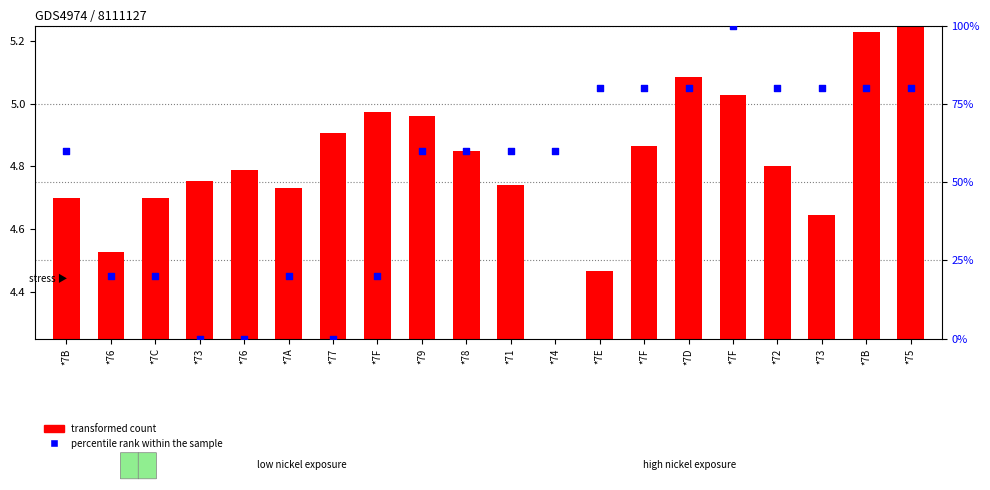

Is the value of percentile rank within the sample at *7A greater than the value of transformed count at *7E?

Yes